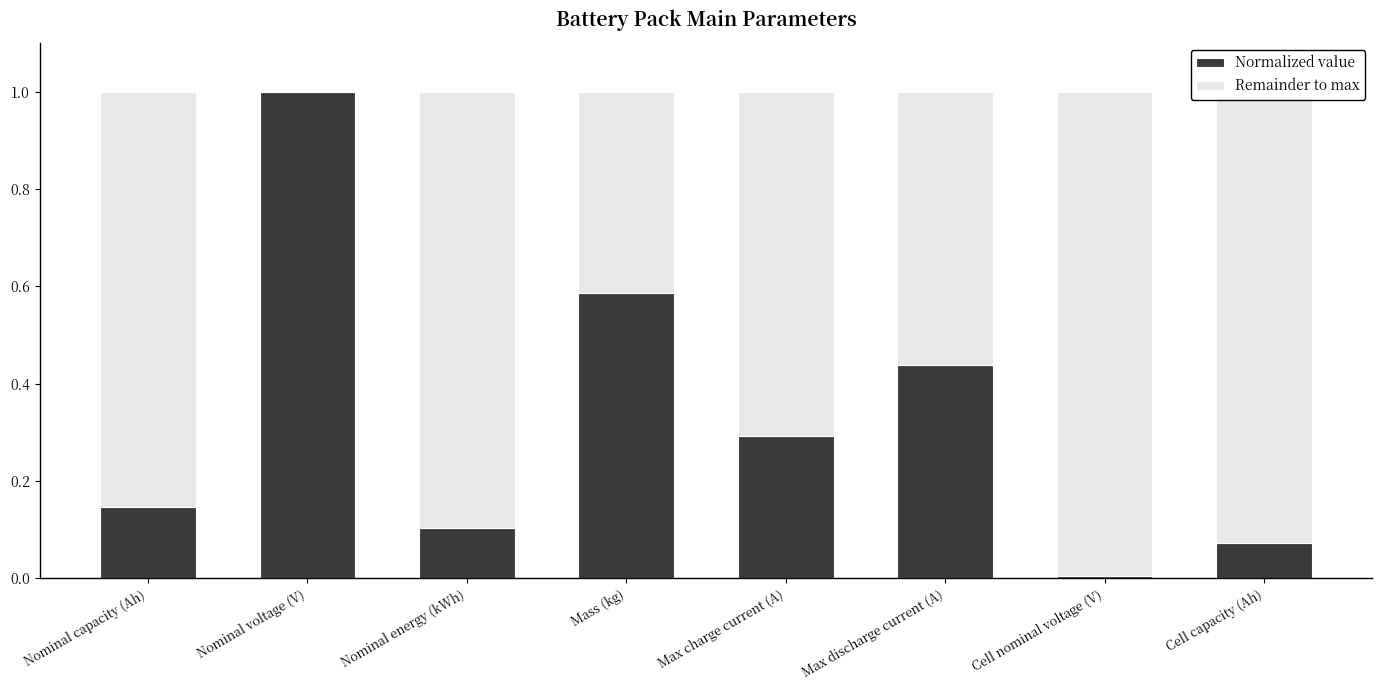

True or false: Normalized value has a value of 0.3 at Mass (kg).

False